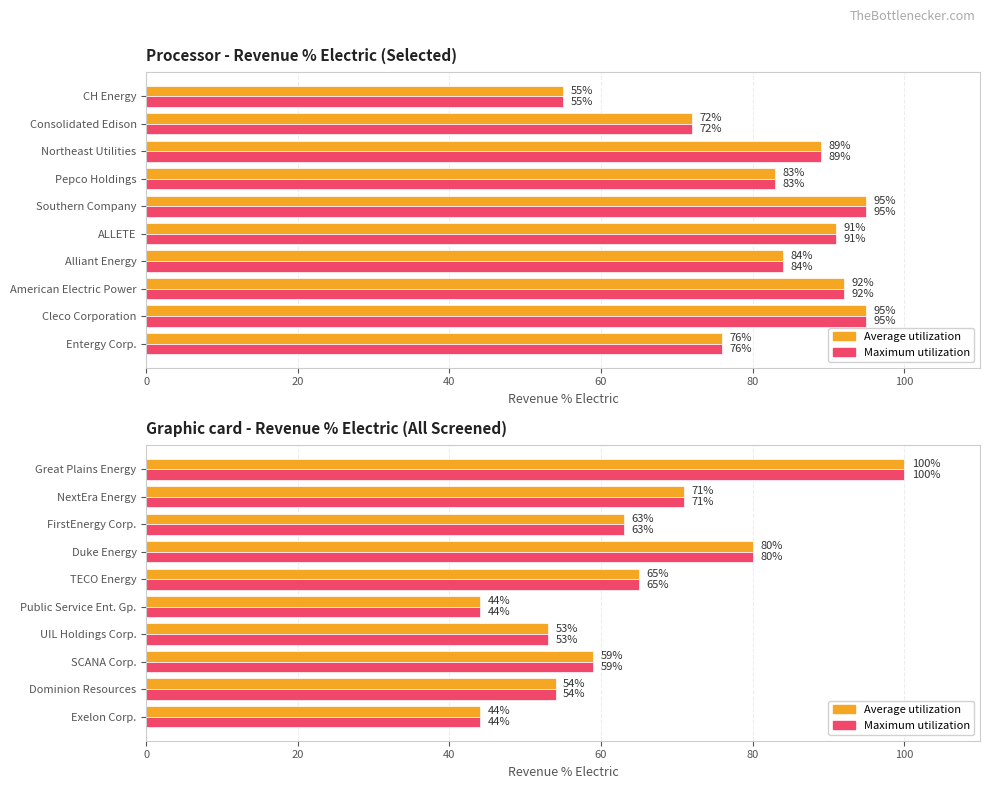

How many bars are there in each group?

2